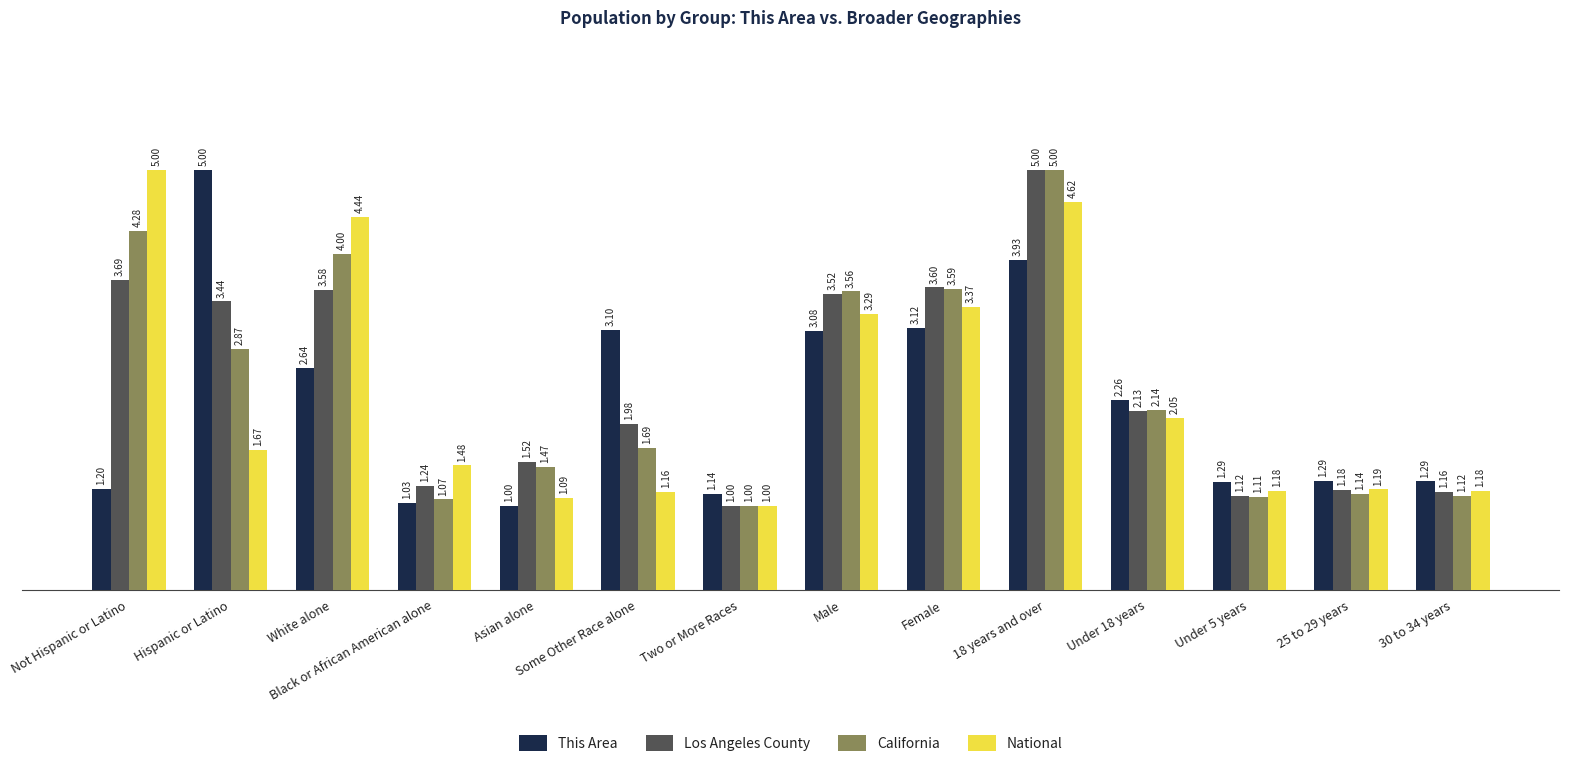

What is the label of the 1st bar from the right?

30 to 34 years